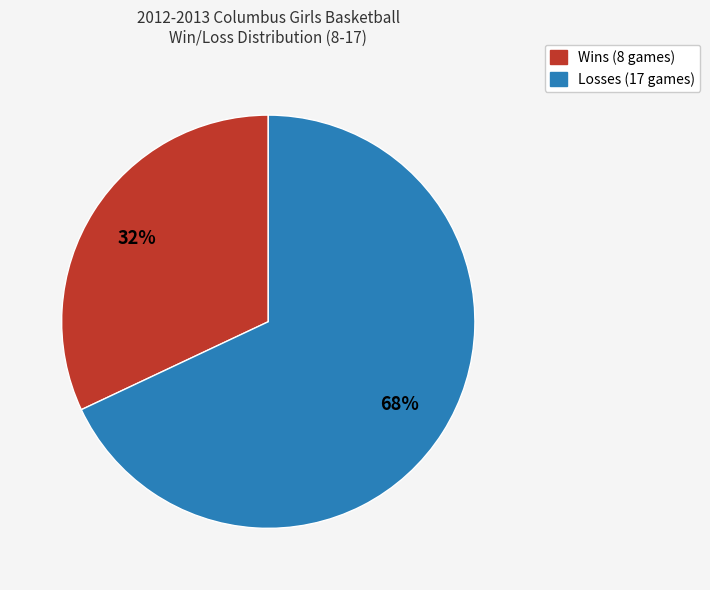

Combined, do Losses and Wins account for over 50%?

Yes